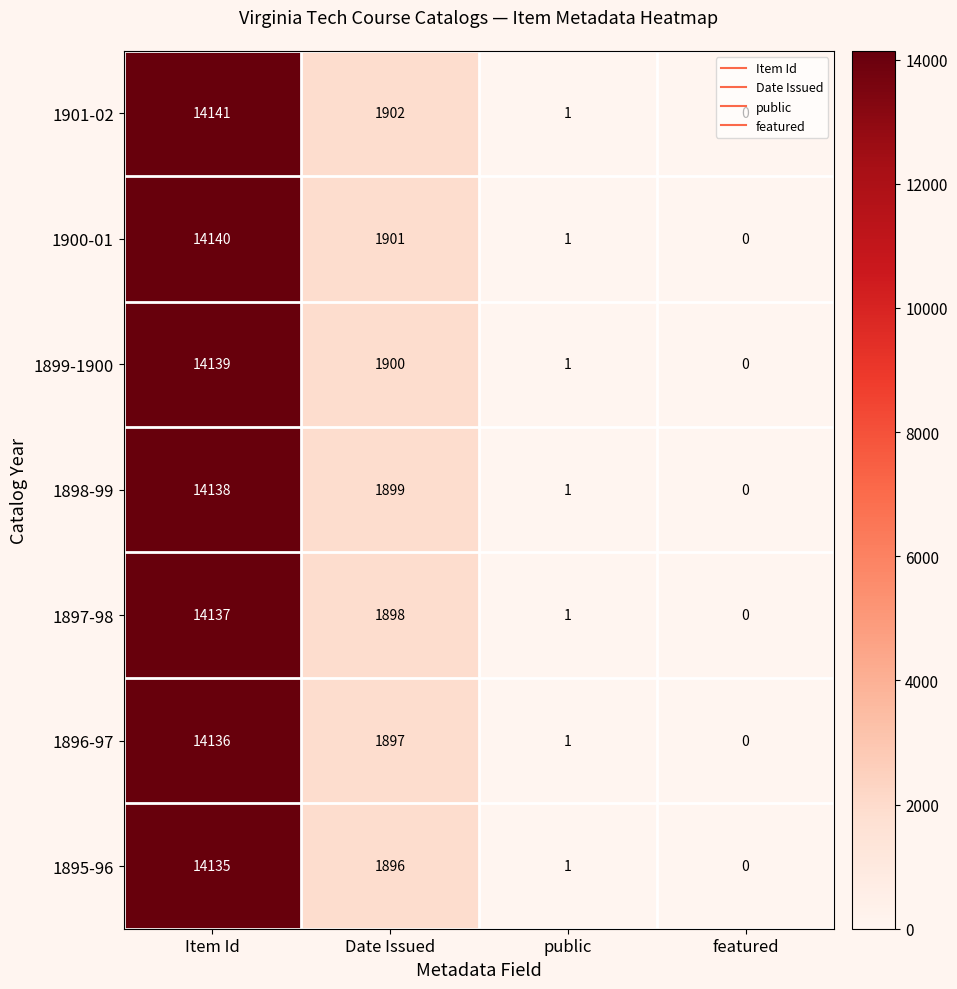

What is the average value of the 1897-98 series?

4009